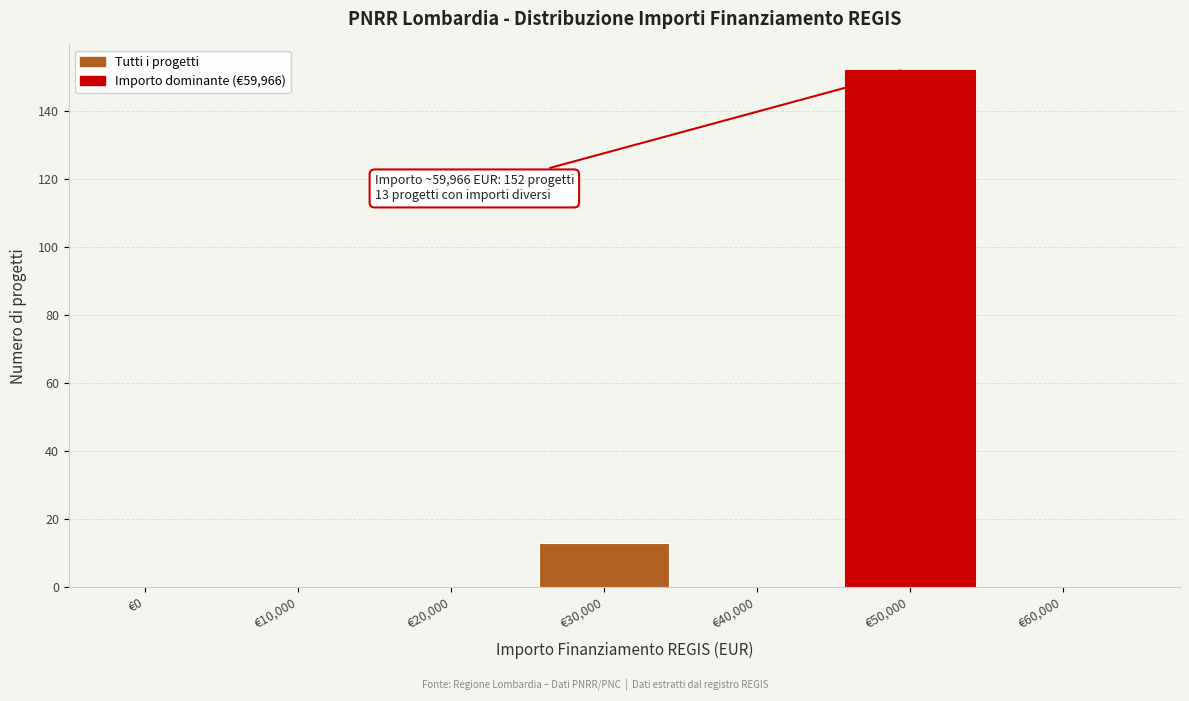

Reading left to right, what are all the values shown in this chart?

€0=0	€10,000=0	€20,000=0	€30,000=13	€40,000=0	€50,000=152	€60,000=0